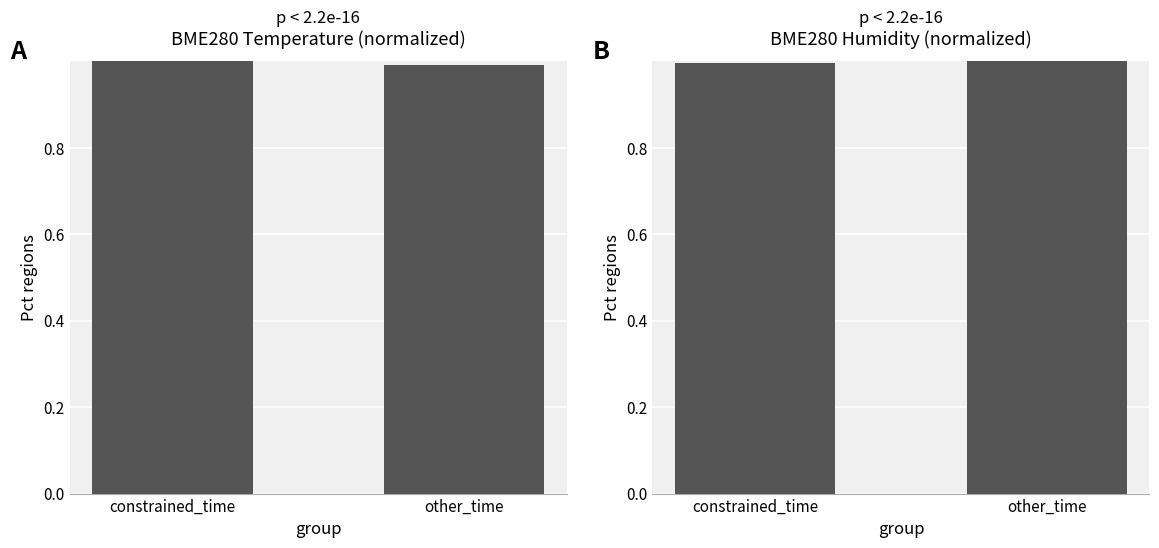

What is the label of the 2nd bar from the right?

constrained_time